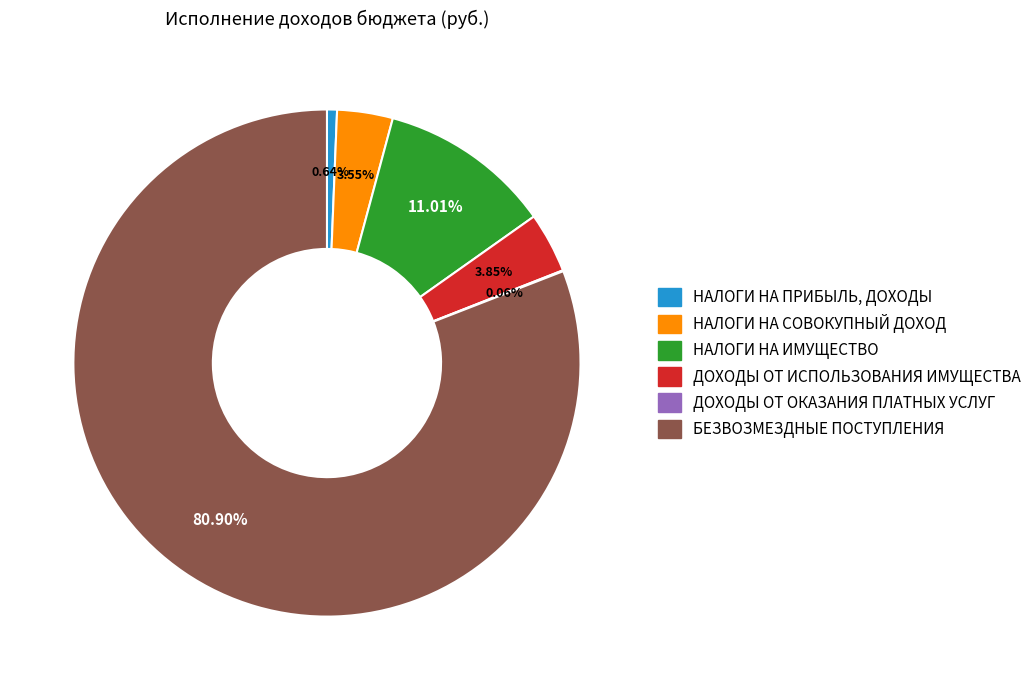

Is the sum of НАЛОГИ НА ПРИБЫЛЬ, ДОХОДЫ and БЕЗВОЗМЕЗДНЫЕ ПОСТУПЛЕНИЯ greater than half?

Yes